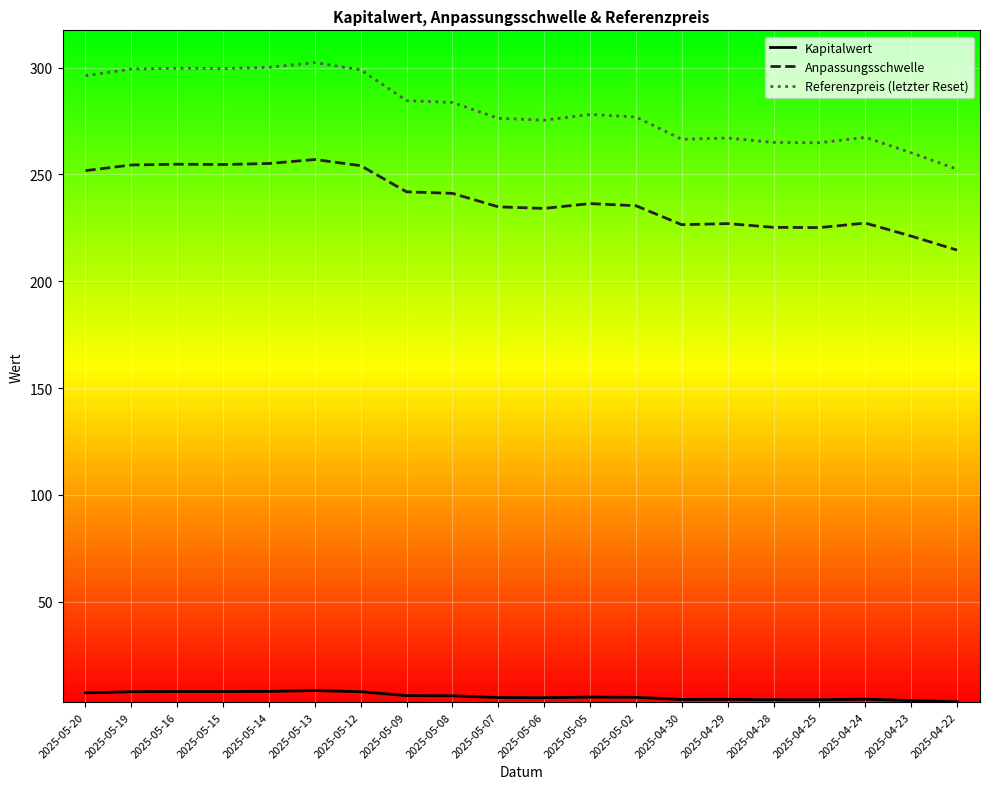

Which series has the widest spread of values?

Referenzpreis (letzter Reset)